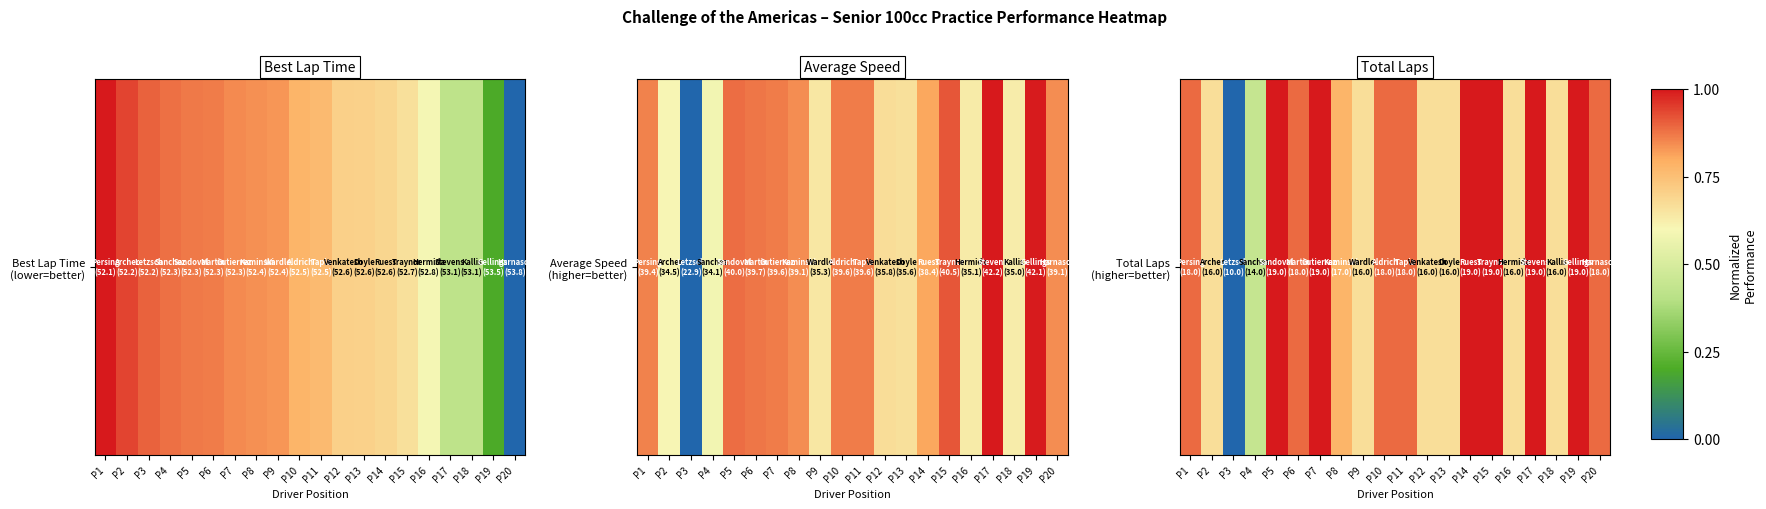

How many values are above zero?

19